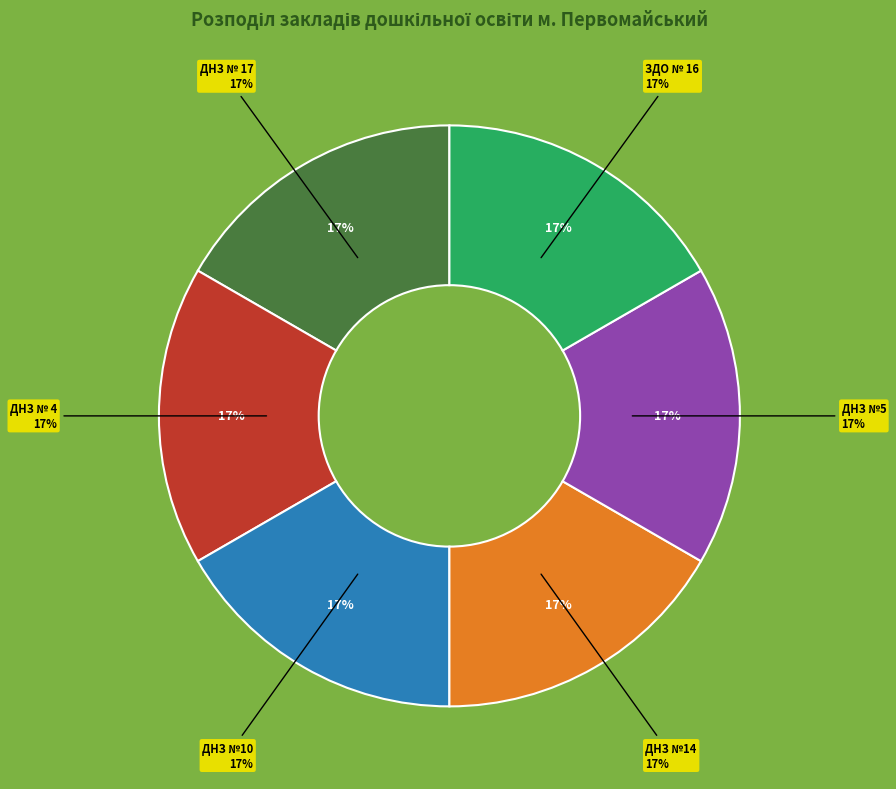

Which category has the smallest portion of the pie?

ДНЗ № 4